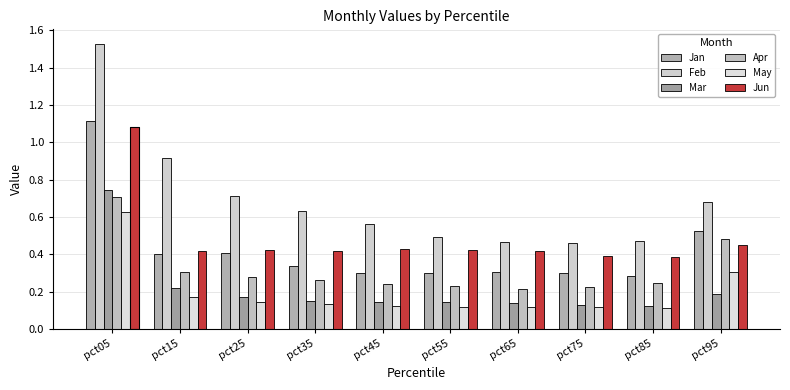

What is the value of the Jun bar at the 4th from the left?

0.4